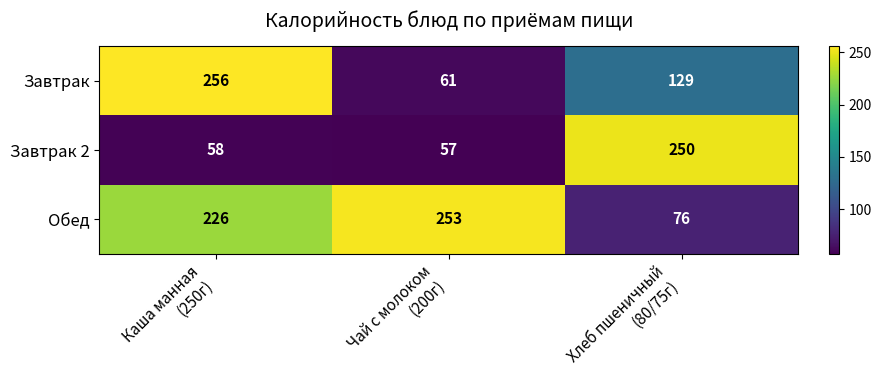

Which series has the largest range (max minus min)?

Завтрак